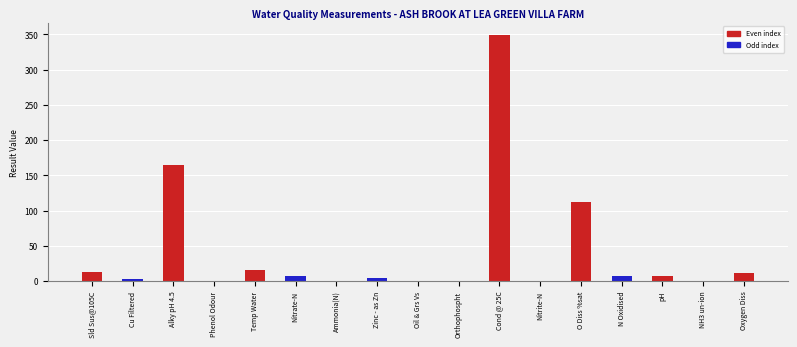

What is the maximum value shown in the chart?

349.0